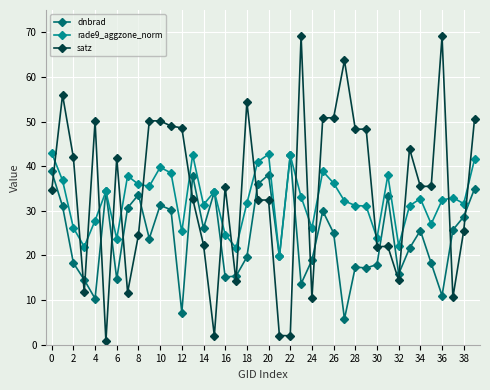

List the series in order of their overall mean, lowest first.

dnbrad, rade9_aggzone_norm, satz